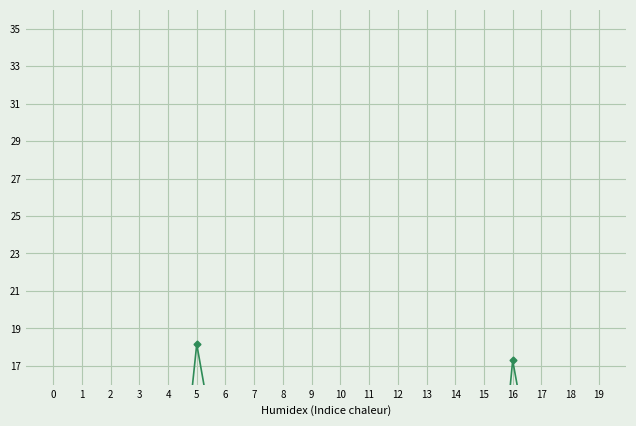

The value of Shares (scaled) at 13 is 0.6. True or false?

True